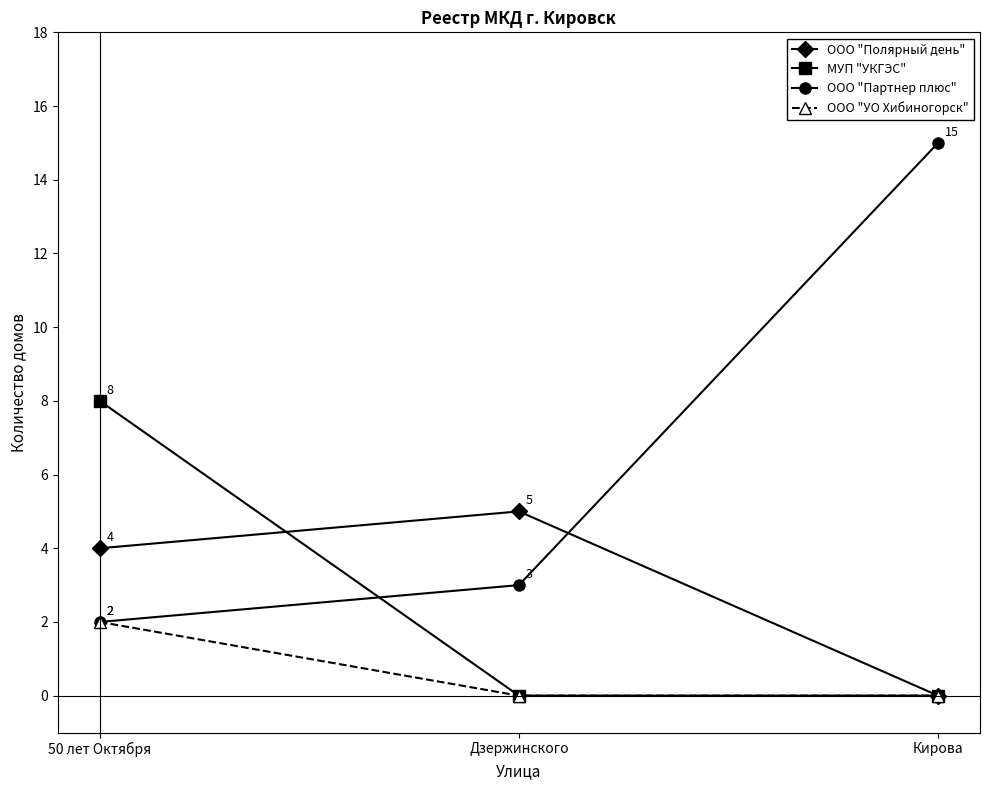

Which series has the widest spread of values?

ООО "Партнер плюс"